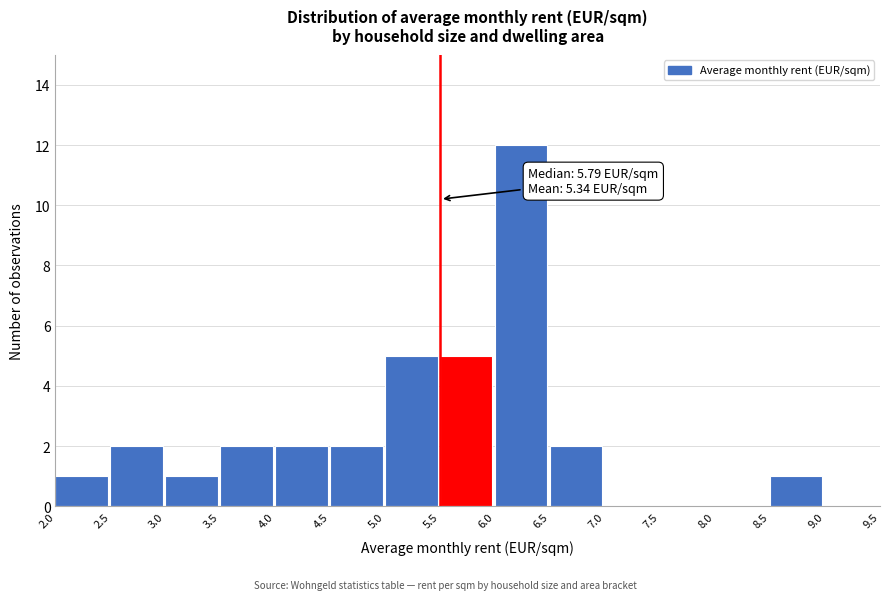

Which range on the x-axis has the tallest bar?

6.0 to 6.5